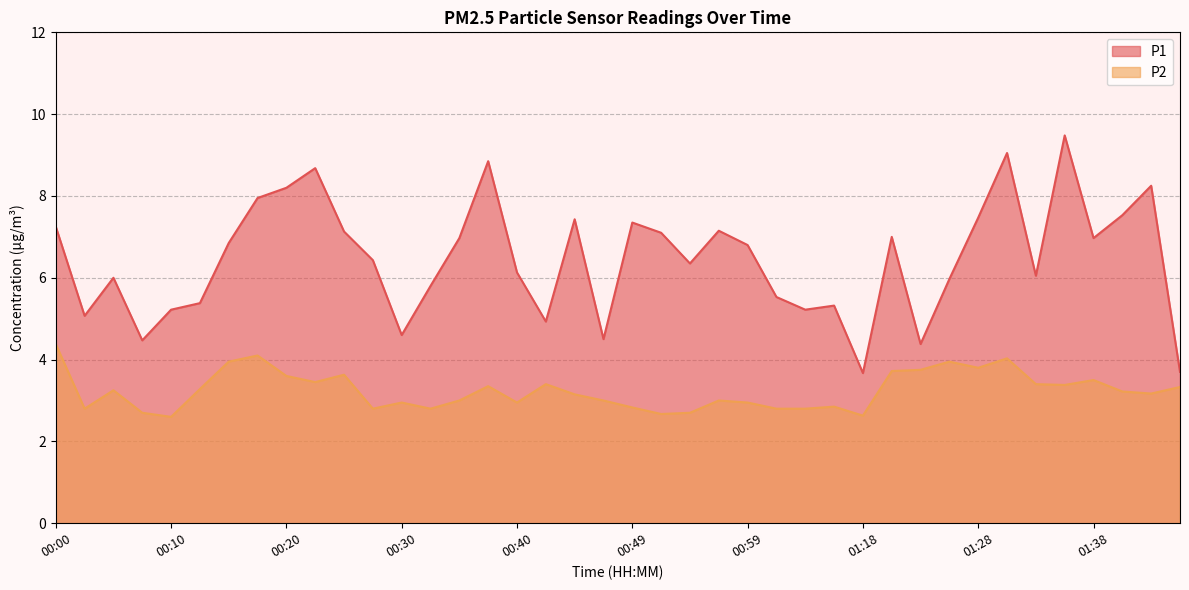

How many values in the P2 series are below 3?

15